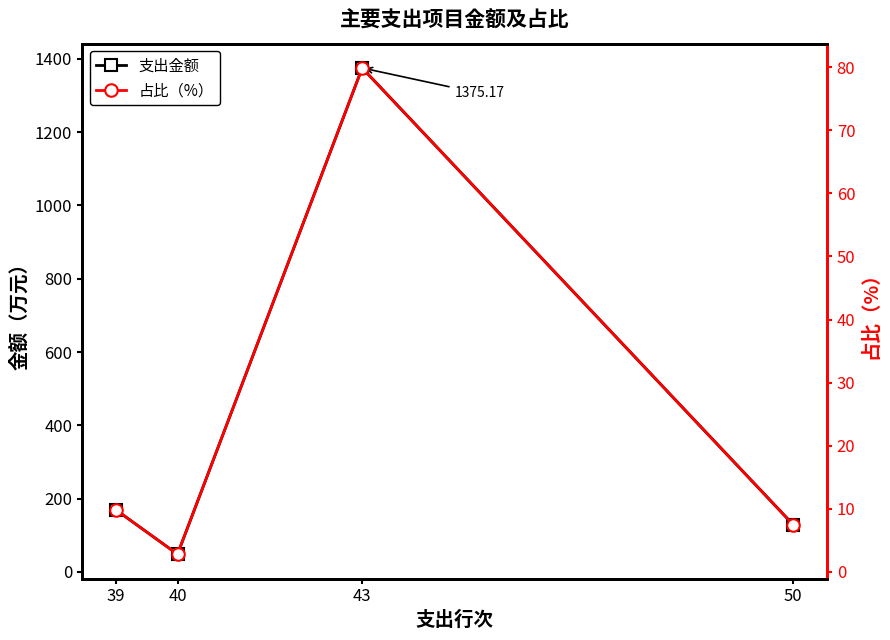

At which label does 占比（%） first exceed 9?

39